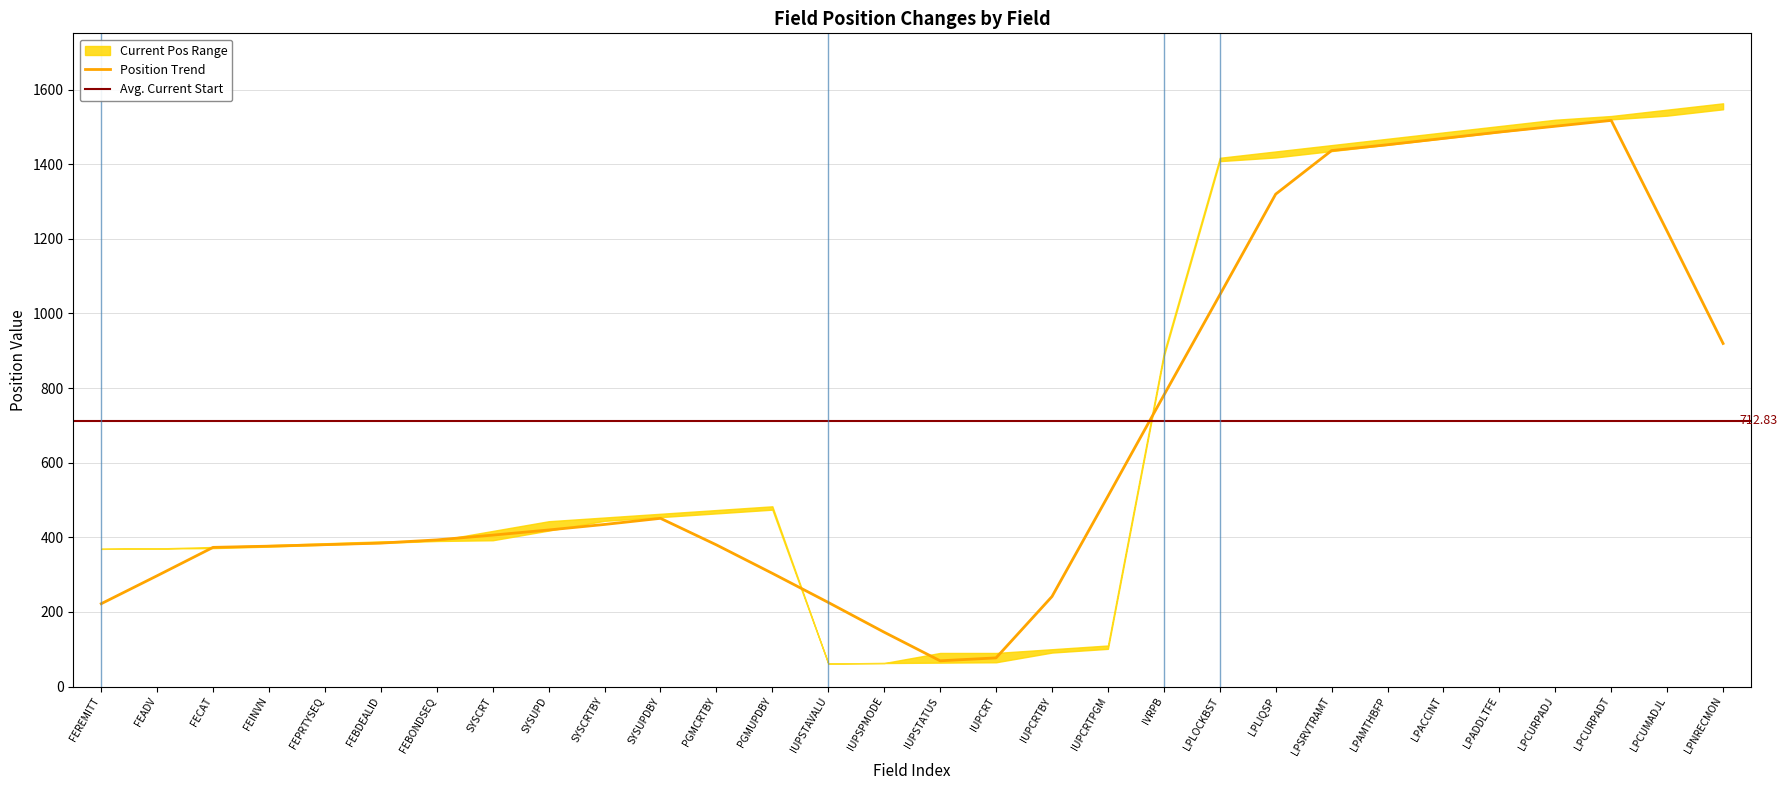

What position from the right is IUPCRT?

14